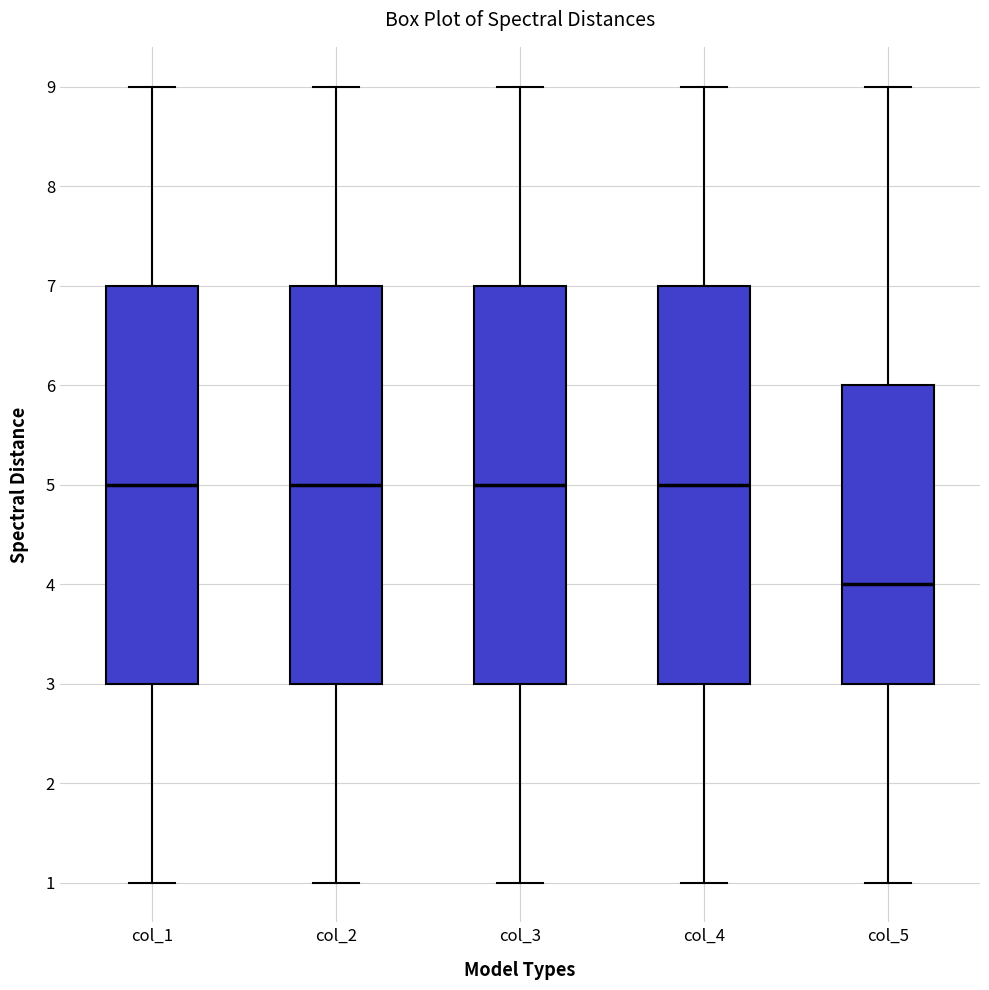

Where does the lower whisker of the box for col_5 end on the y-axis? The values are not printed on the chart, so give them approximately, as read against the axis.

1